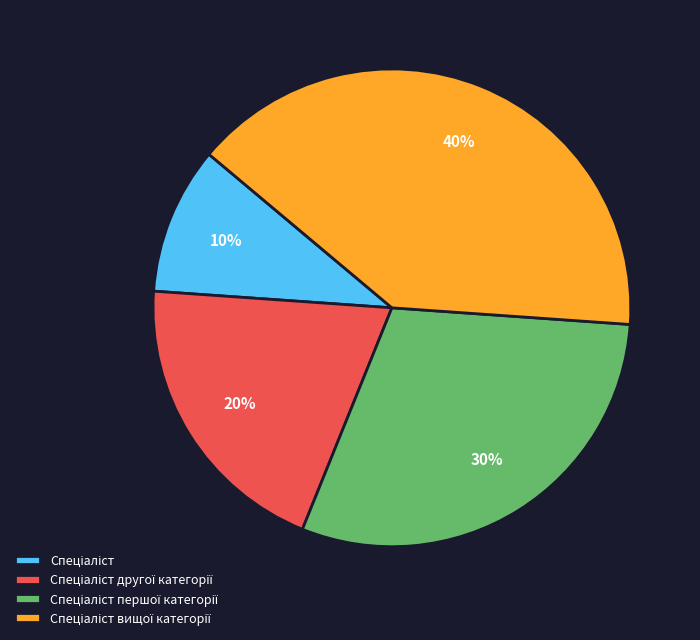

To the nearest percent, what is the difference between the largest and smallest slice percentages?

30%